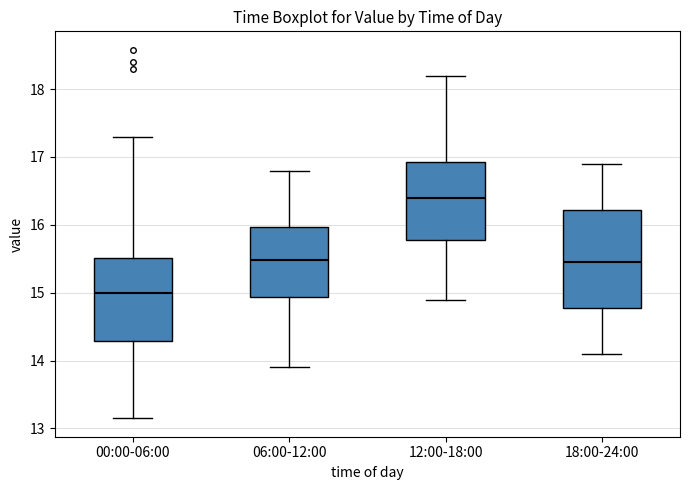

Reading left to right, transcribe this box plot: for each box, give where its median line is, the range the box spans, and where its two whiskers end, as read against the y-axis. The values are not printed on the chart, so give them approximately, as read against the axis.

00:00-06:00: median 15.0, box 14.3 to 15.5, whiskers 13.2 to 17.3
06:00-12:00: median 15.5, box 14.9 to 16.0, whiskers 13.9 to 16.8
12:00-18:00: median 16.4, box 15.8 to 16.9, whiskers 14.9 to 18.2
18:00-24:00: median 15.5, box 14.8 to 16.2, whiskers 14.1 to 16.9